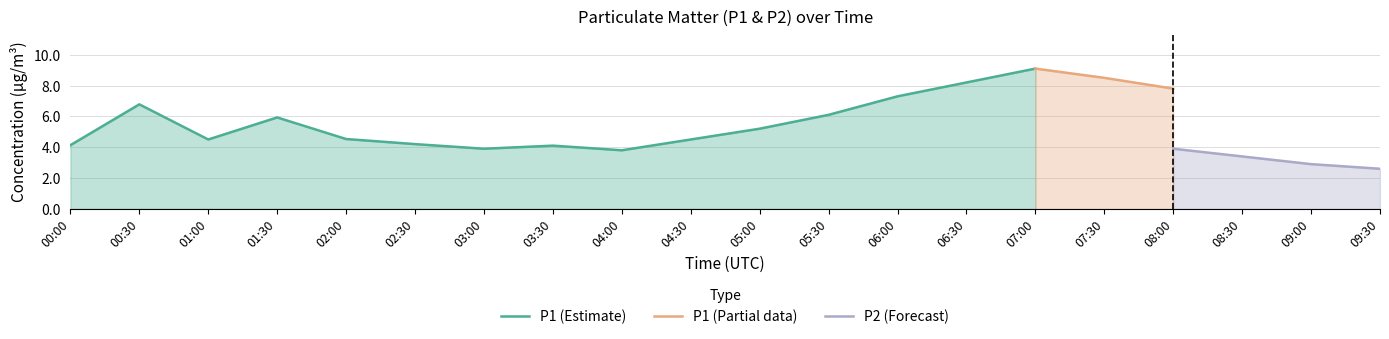

Is it true that P1 (Estimate) equals 1.1 at 03:30?

False